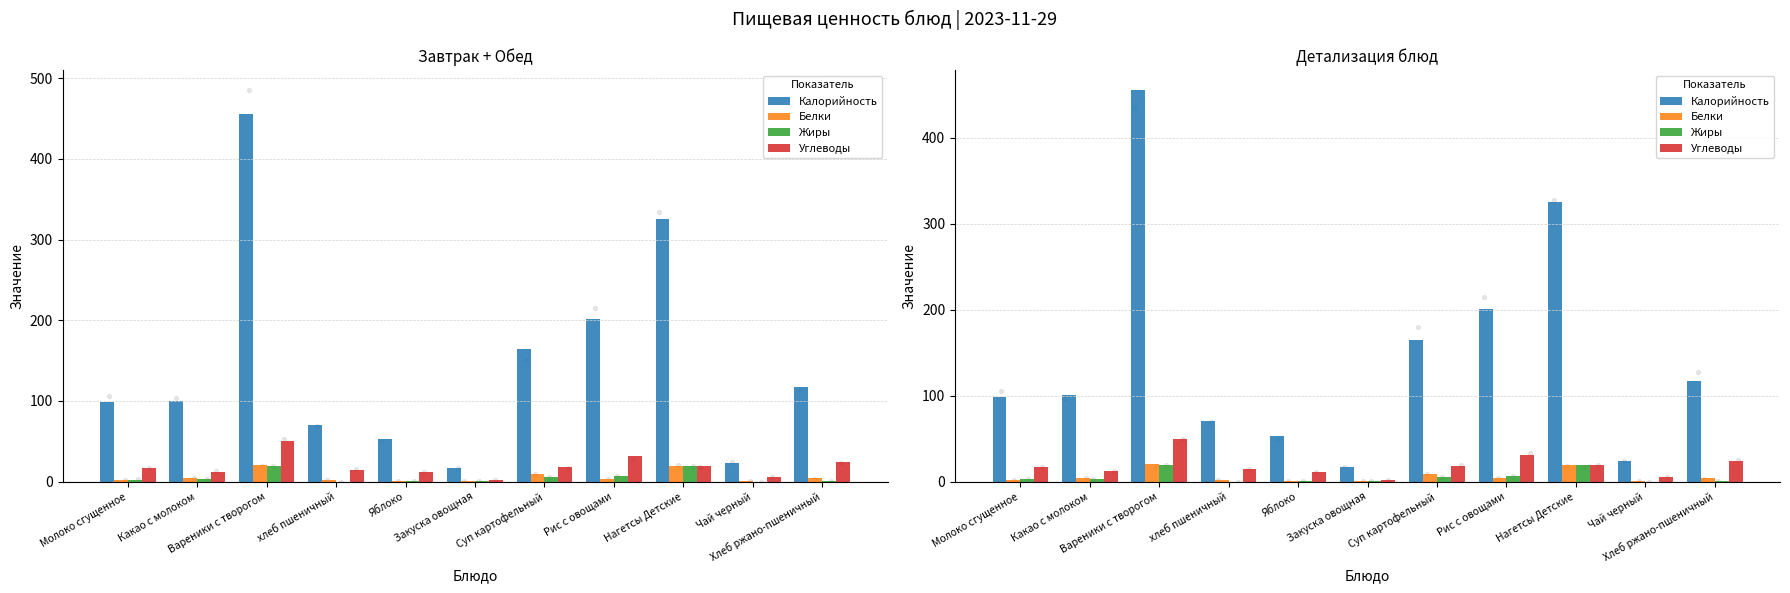

At which category is the sum across all series the highest?

Вареники с творогом